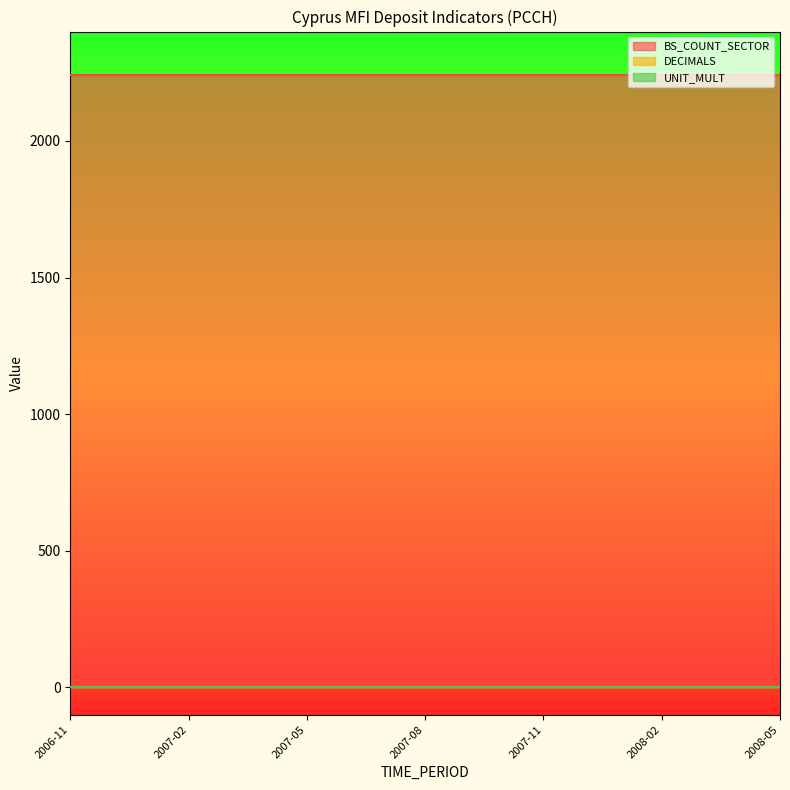

What position from the left is 2007-04?

6